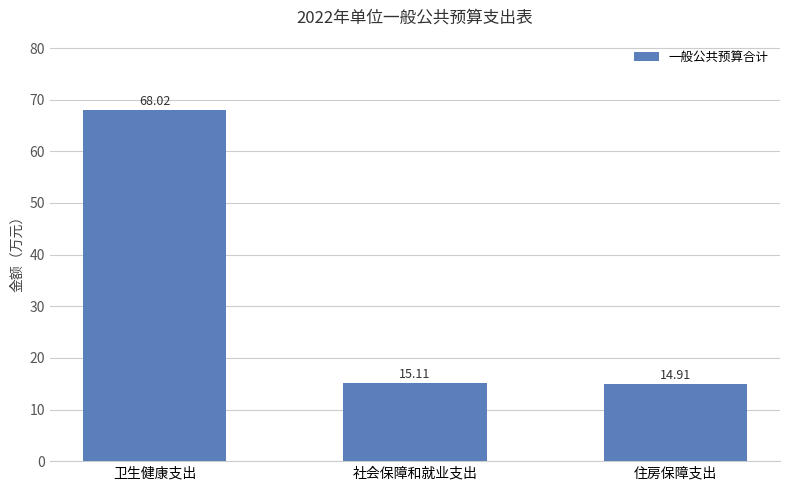

What is the ratio of the value at 社会保障和就业支出 to the value at 卫生健康支出?

0.2